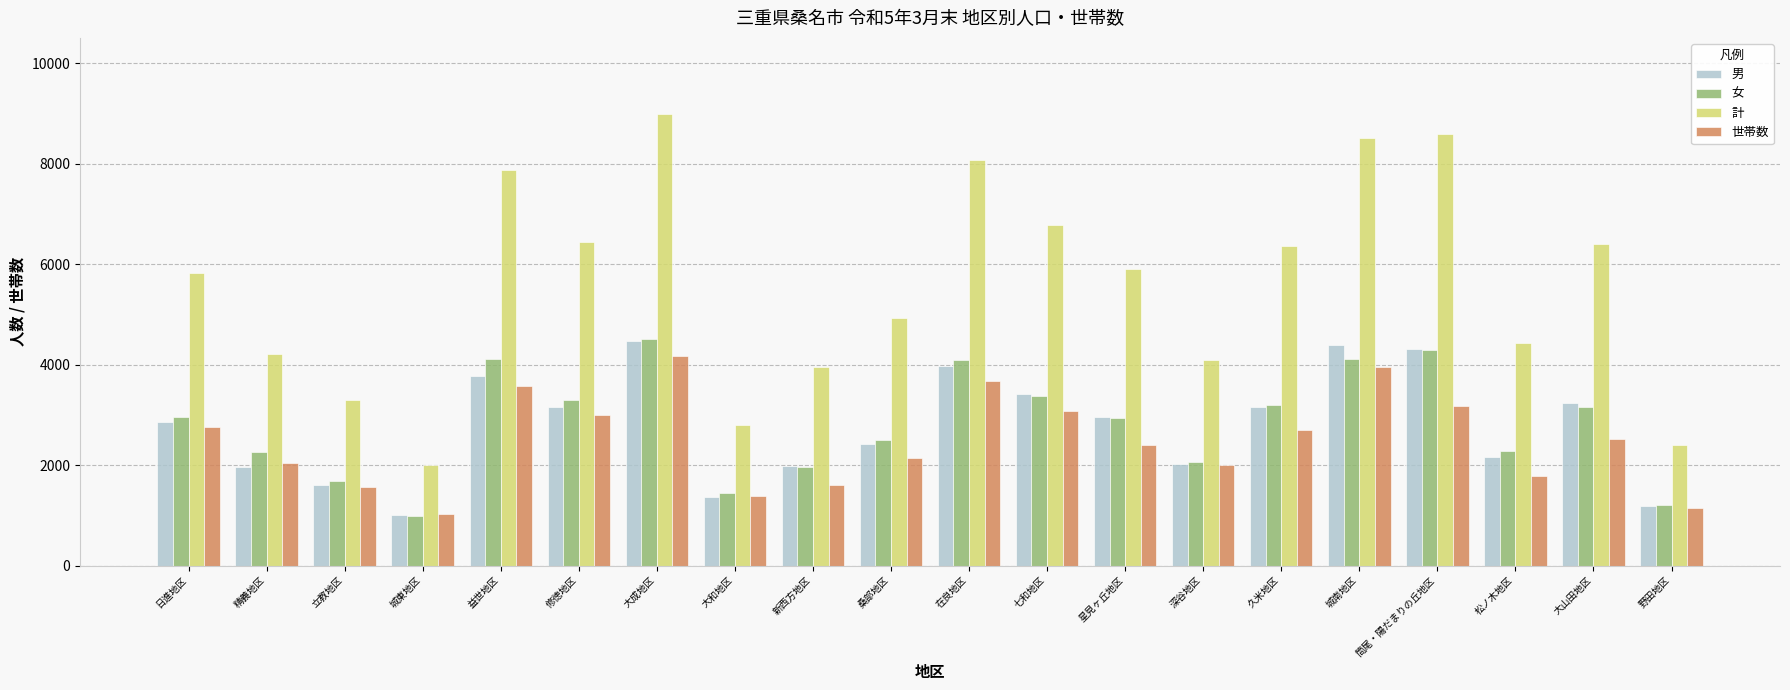

What position from the left is 七和地区?

12